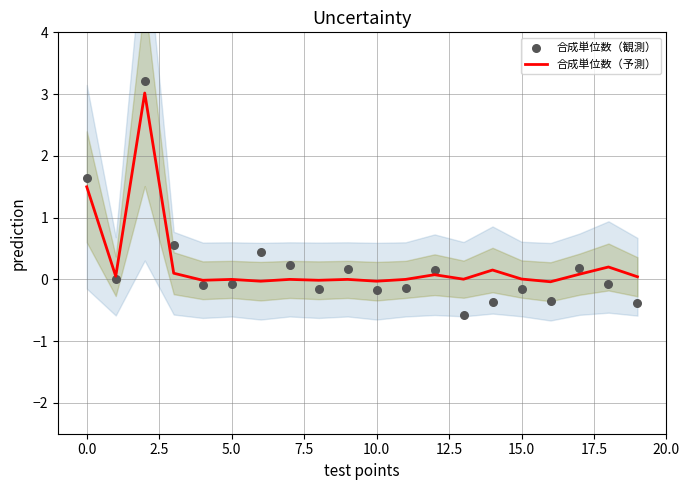

Which series contains the lowest Y value?

合成単位数（観測）